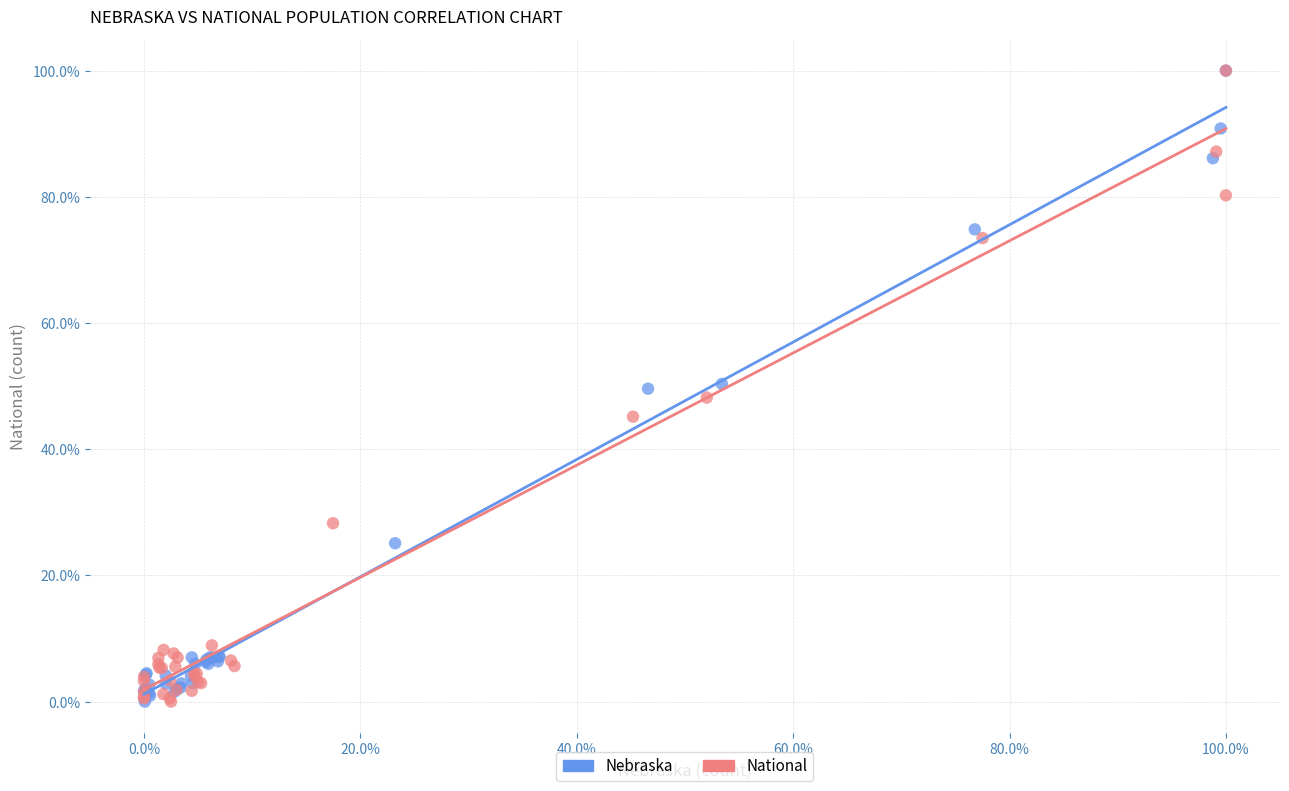

What are all the series names shown in the legend?

Nebraska, National